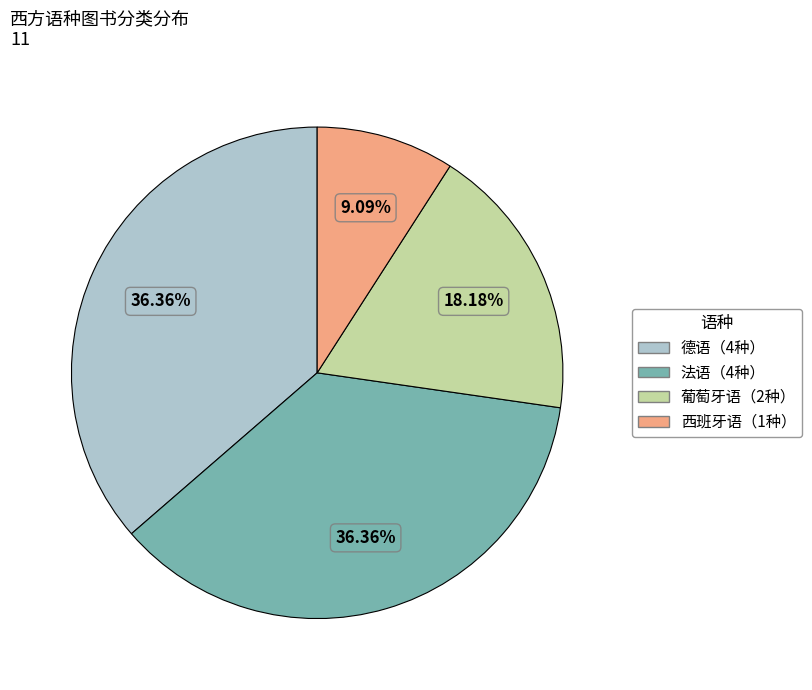

How many segments does this pie chart have?

4